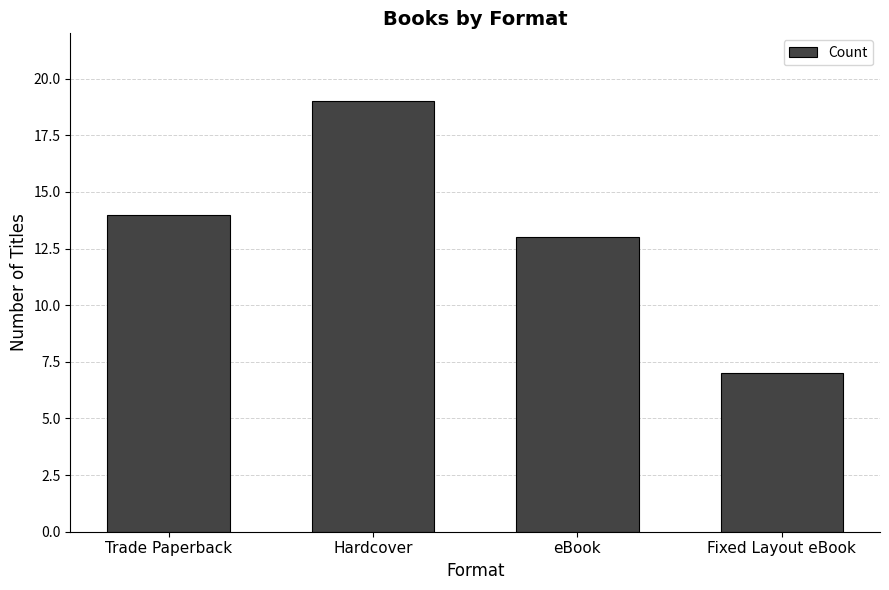

Rank the categories by value from lowest to highest.

Fixed Layout eBook, eBook, Trade Paperback, Hardcover